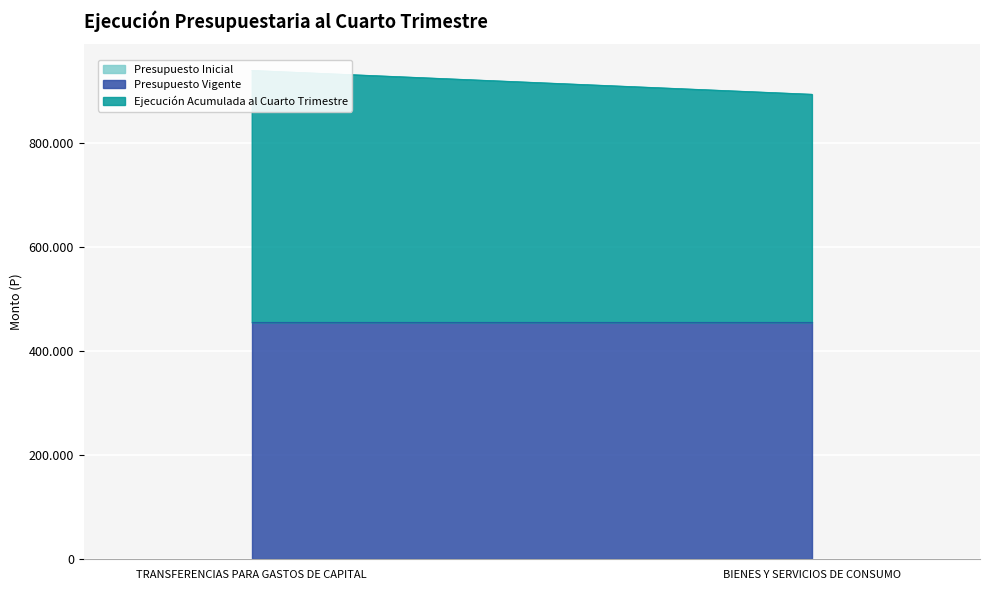

The value of Ejecución Acumulada al Cuarto Trimestre at BIENES Y SERVICIOS DE CONSUMO is 438581. True or false?

True